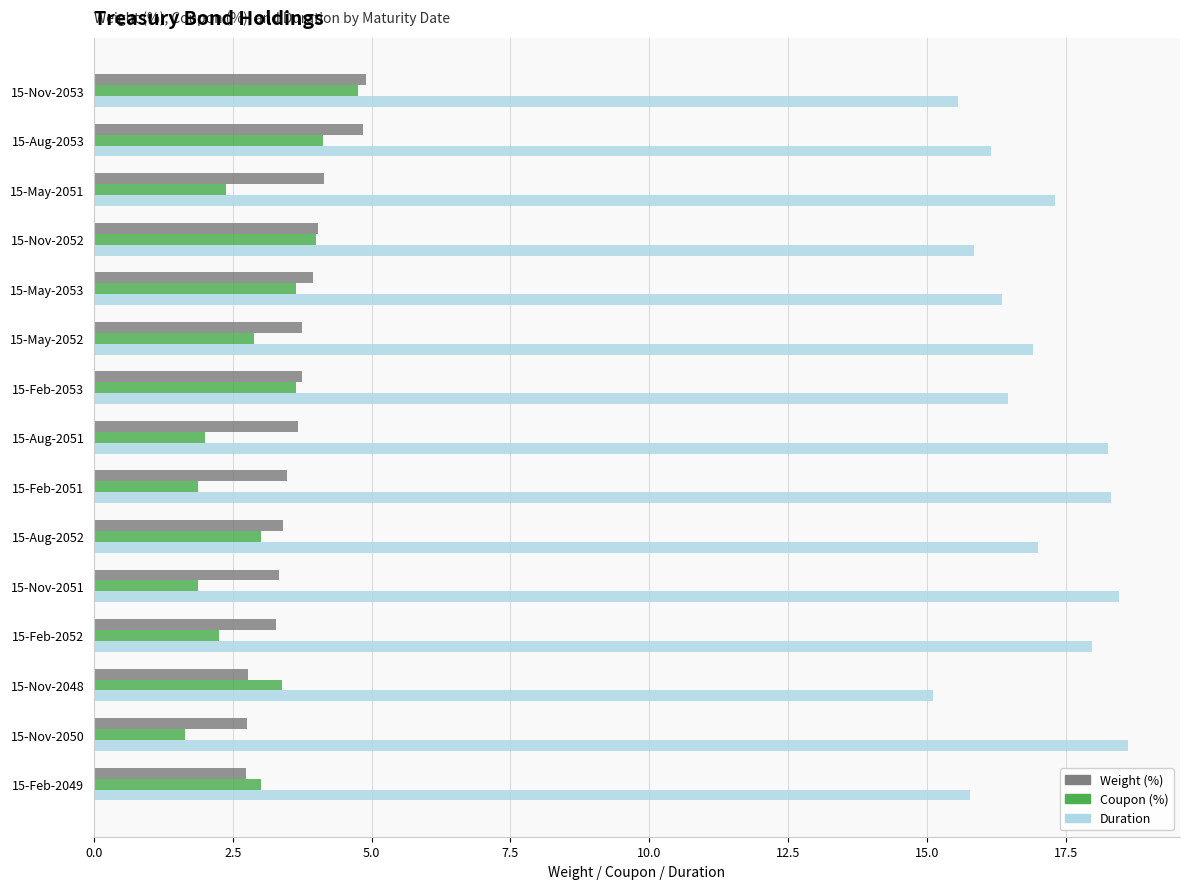

At how many categories does at least one series exceed 3?

15